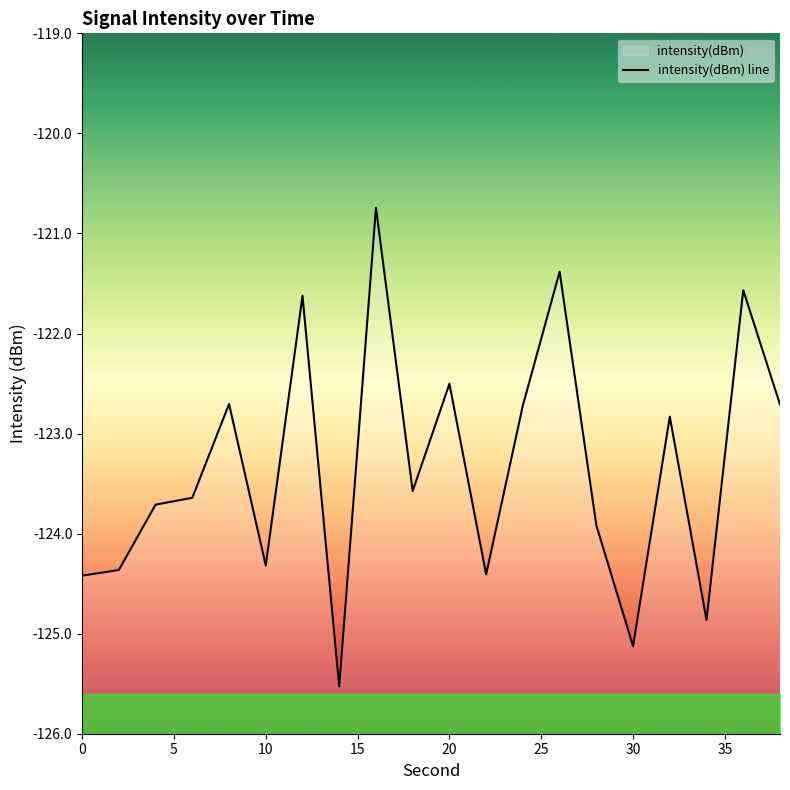

Does the chart have visible grid lines?

No